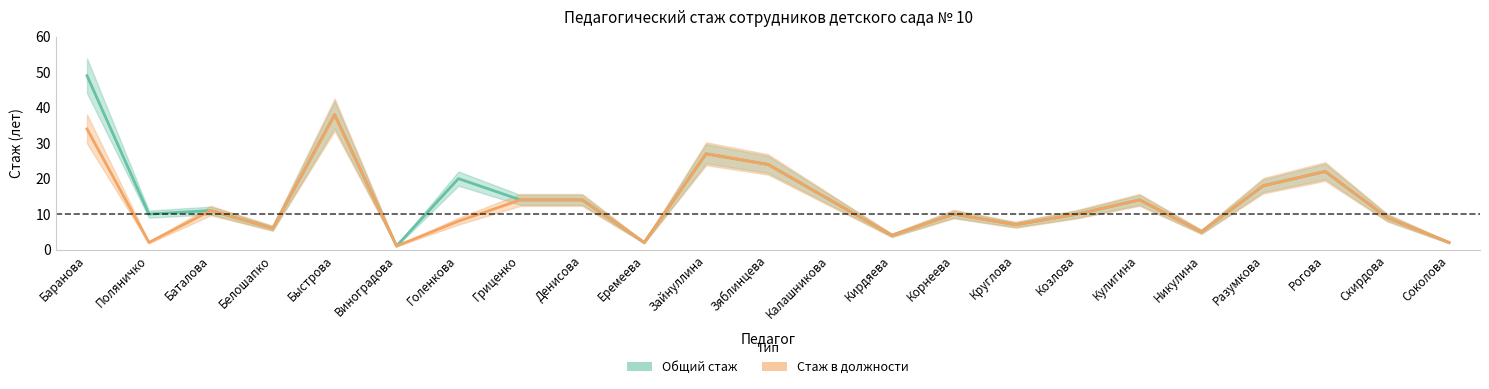

What is the approximate value of Стаж в должности at Круглова, to the nearest 5?

5